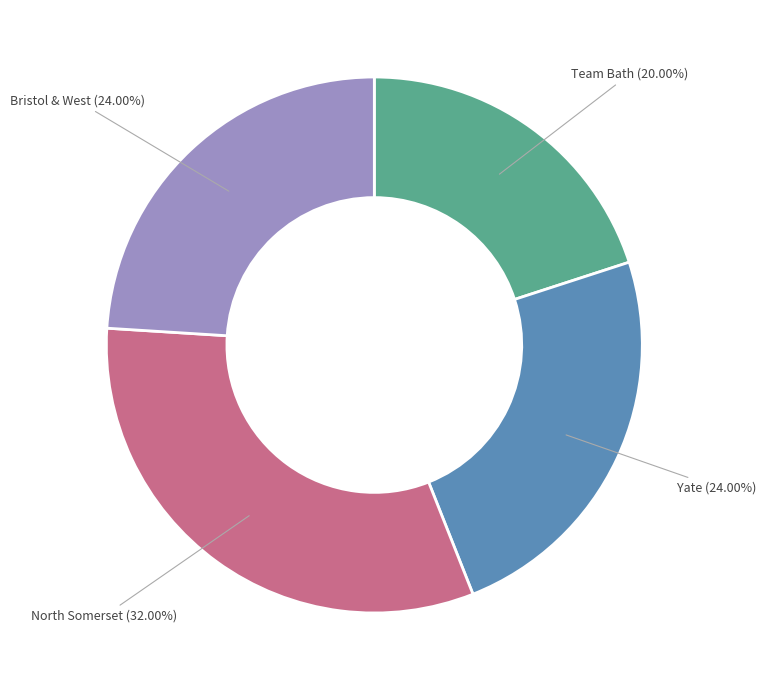

Does any single category account for the majority?

No